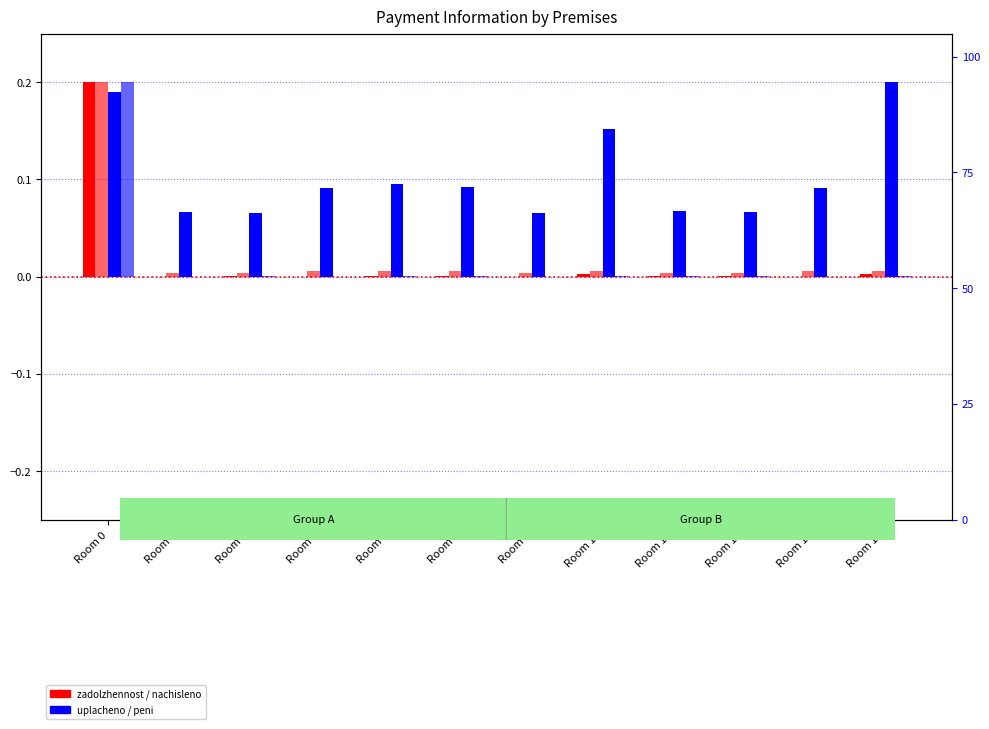

Reading left to right, list all the values displayed in this chart.

zadolzhennost: 0.2	0.0	0.0	0.0	0.0	0.0	0.0	0.0	0.0	0.0	0.0	0.0
nachisleno: 0.2	0.0	0.0	0.0	0.0	0.0	0.0	0.0	0.0	0.0	0.0	0.0
uplacheno: 0.2	0.1	0.1	0.1	0.1	0.1	0.1	0.2	0.1	0.1	0.1	0.2
zadolzhennost_peni: 0.2	0.0	0.0	0.0	0.0	0.0	0.0	0.0	0.0	0.0	0.0	0.0